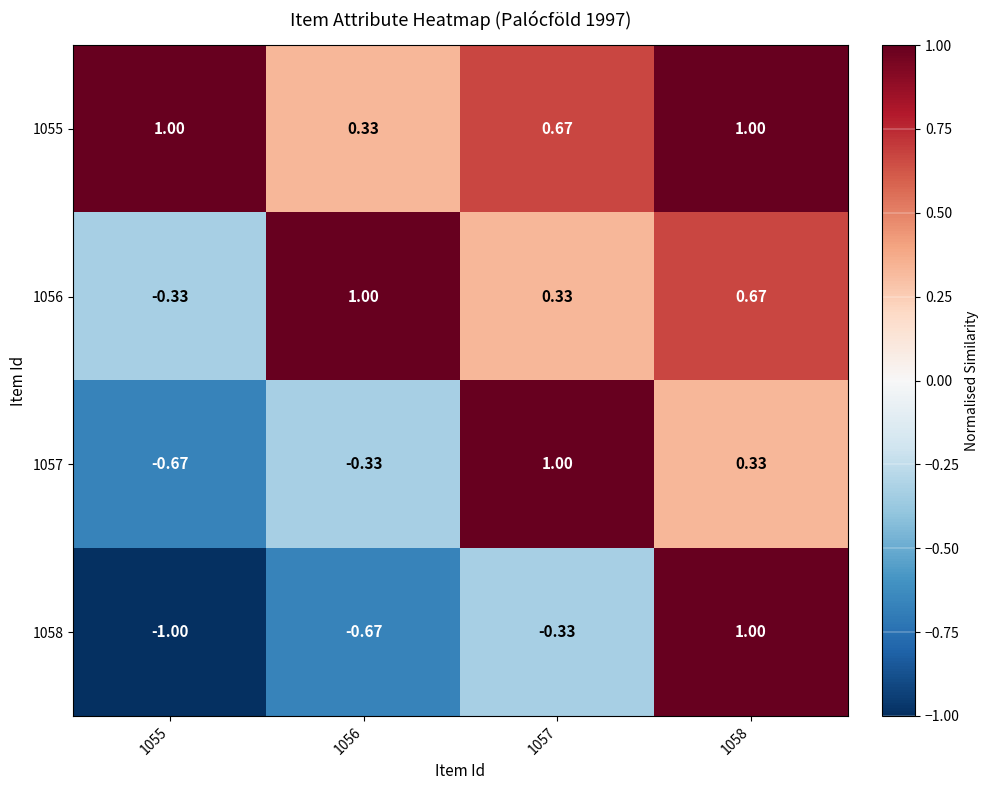

At which category is the sum across all series the highest?

1058